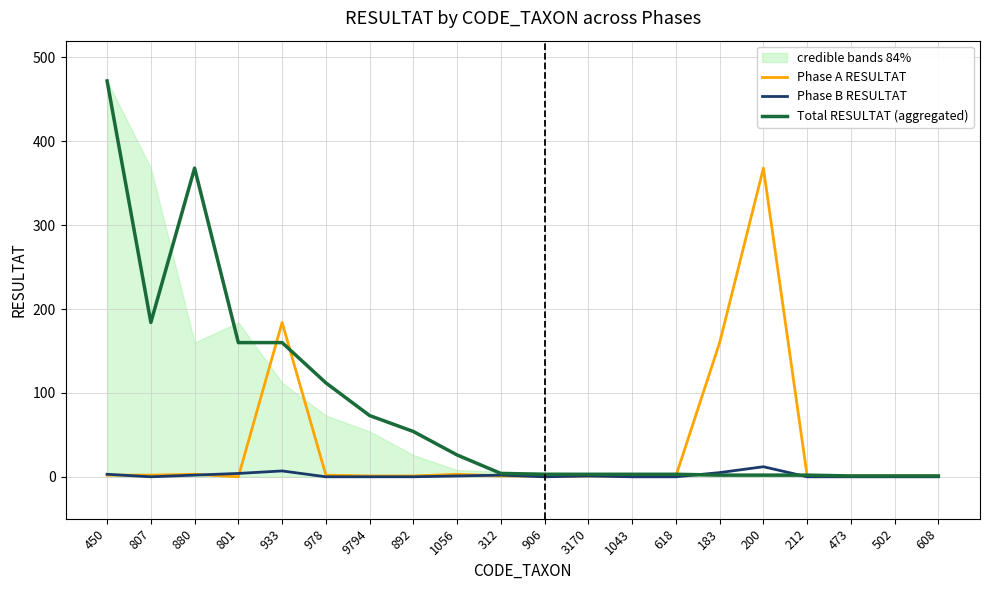

Rank the series at 1056 from highest to lowest value.

Total RESULTAT (aggregated), Phase A RESULTAT, Phase B RESULTAT